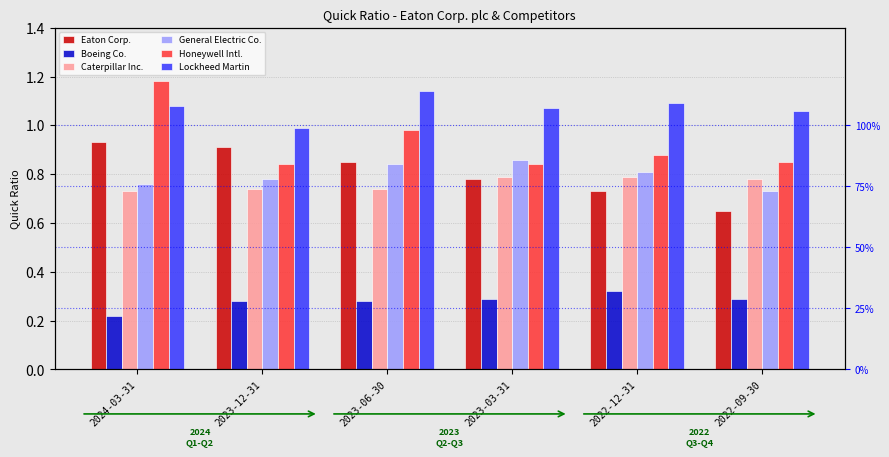

What is the label of the 1st bar from the right?

2022-09-30